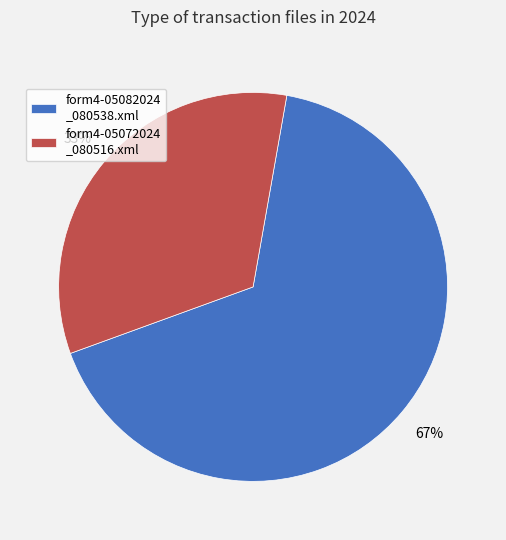

Does form4-05072024 _080516.xml represent more than half of the total?

No